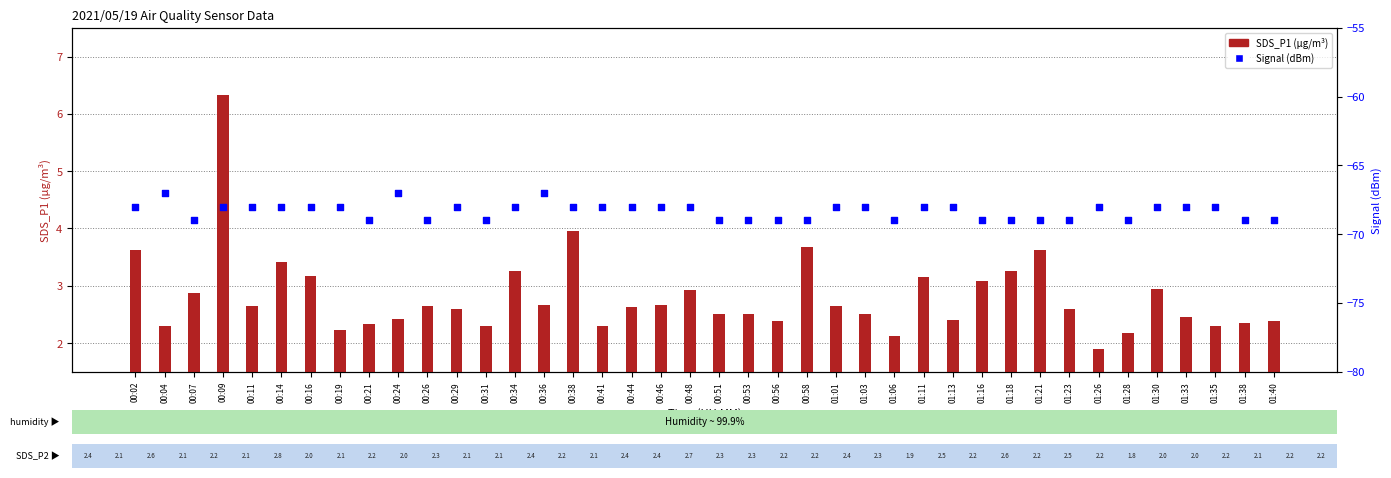

At which category is the sum across all series the highest?

00:09